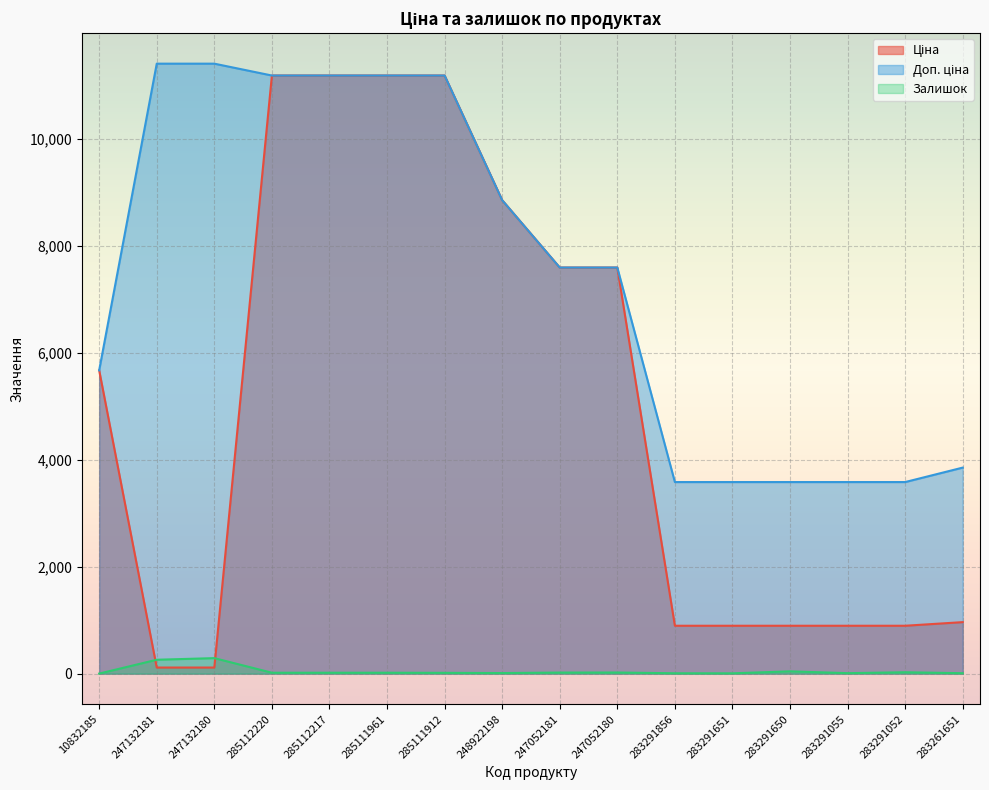

Is the value of Доп. ціна at 10832185 greater than the value of Ціна at 283291650?

Yes